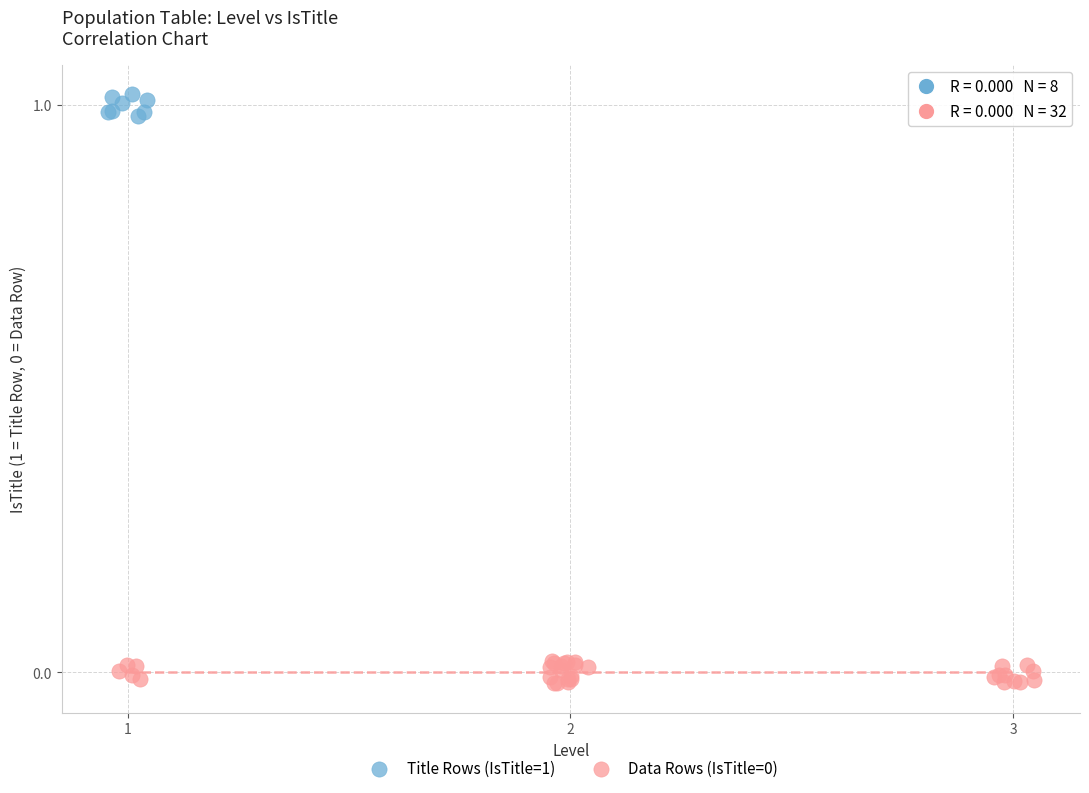

Which series contains the highest Y value?

Title Rows (IsTitle=1)